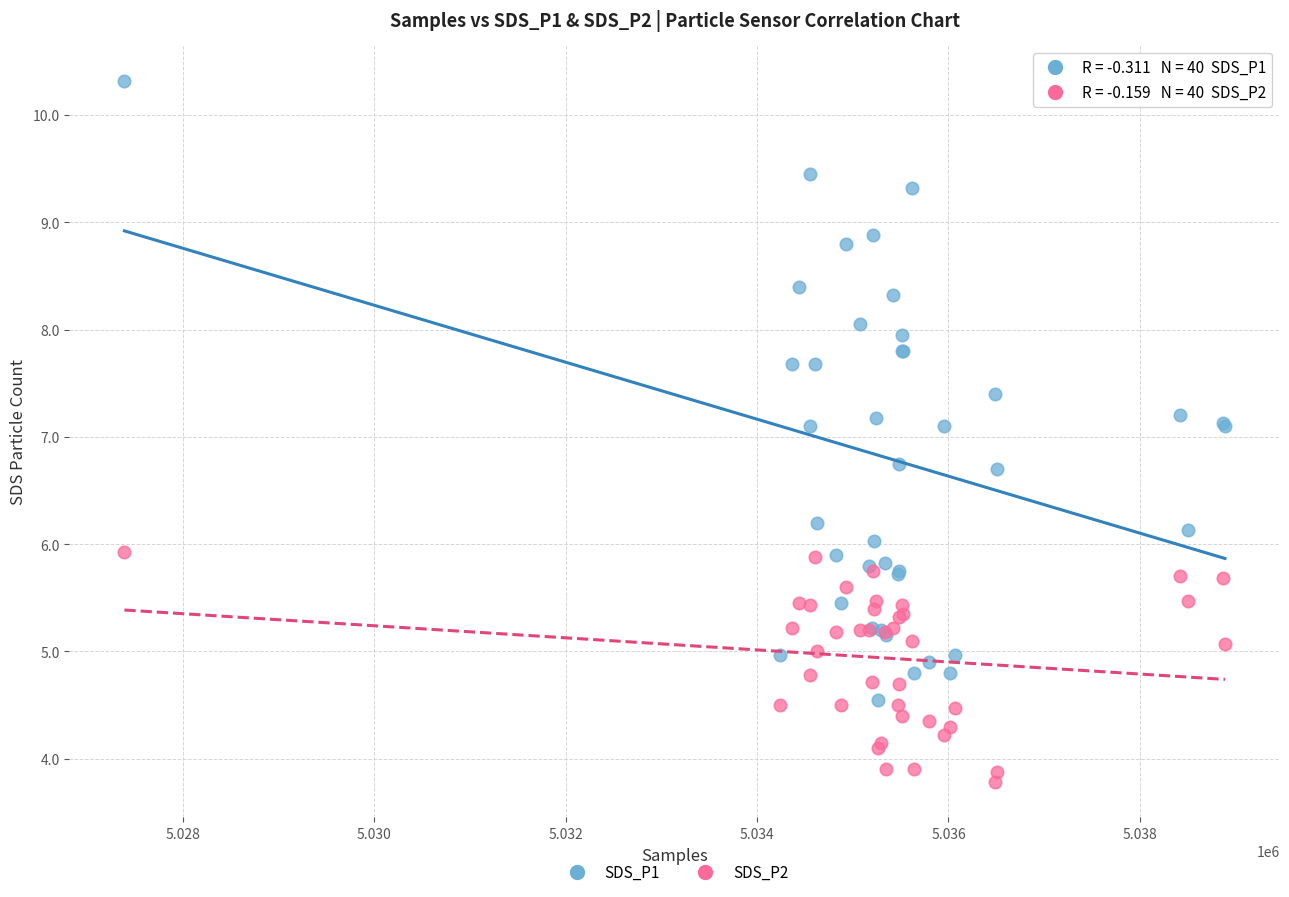

Which series contains the highest Y value?

SDS_P1